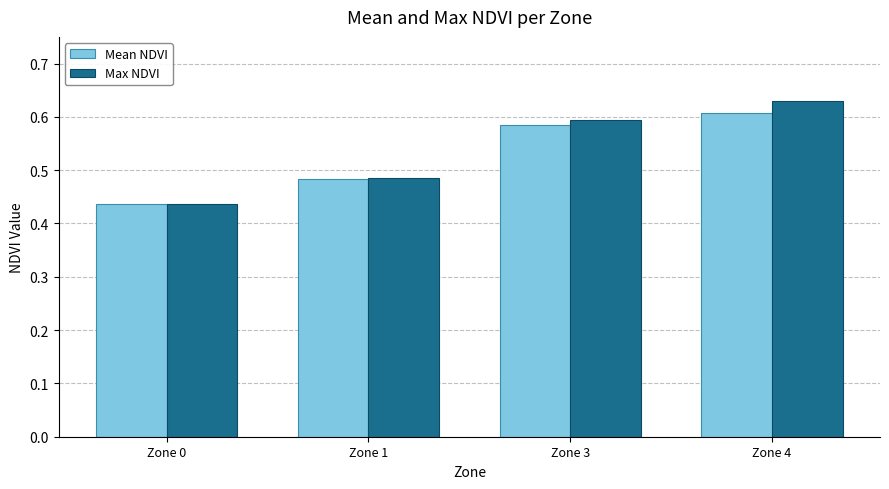

List the series in order of their peak value, highest first.

Max NDVI, Mean NDVI